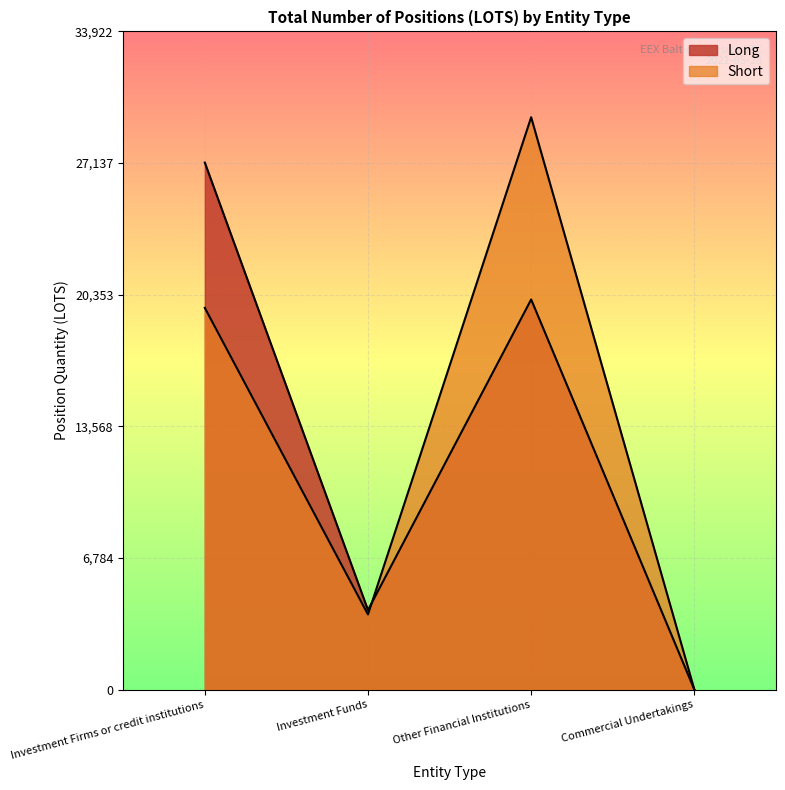

Which category has the highest value in the Short series?

Other Financial Institutions